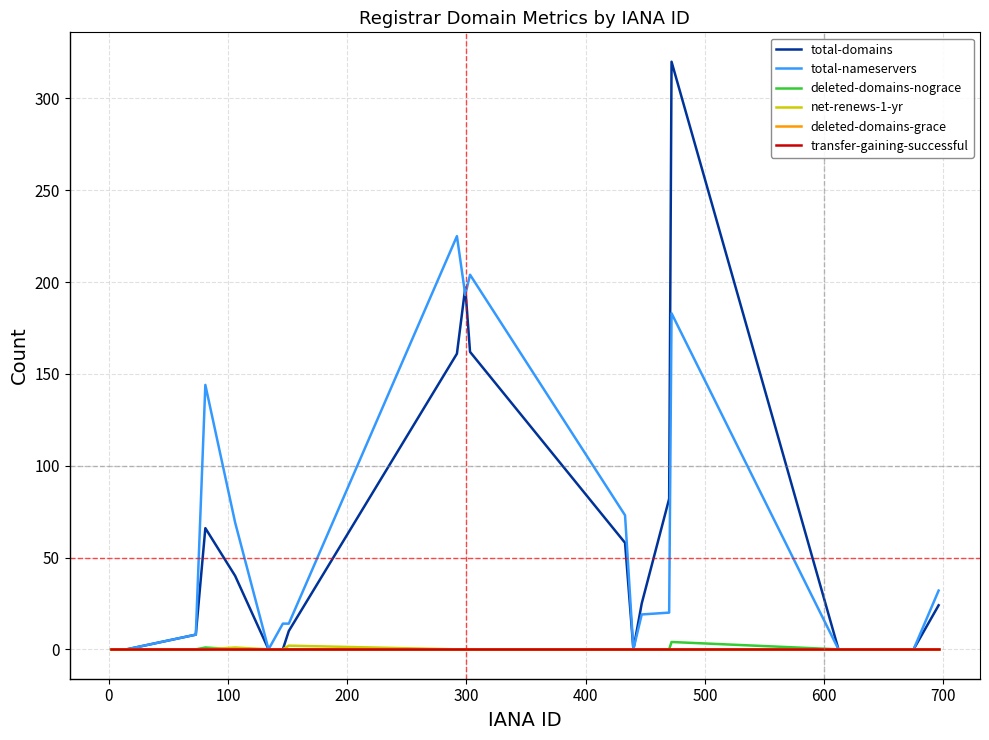

Reading right to left, transcribe all the data shown in this chart.

total-domains: 24	0	0	320	82	25	0	58	162	197	161	10	0	0	40	66	8	0	0	0
total-nameservers: 32	0	0	183	20	19	0	73	204	193	225	14	14	0	69	144	8	0	0	0
deleted-domains-nograce: 0	0	0	4	0	0	0	0	0	0	0	0	0	0	0	1	0	0	0	0
net-renews-1-yr: 0	0	0	0	0	0	0	0	0	0	0	2	0	0	1	0	0	0	0	0
deleted-domains-grace: 0	0	0	0	0	0	0	0	0	0	0	0	0	0	0	0	0	0	0	0
transfer-gaining-successful: 0	0	0	0	0	0	0	0	0	0	0	0	0	0	0	0	0	0	0	0